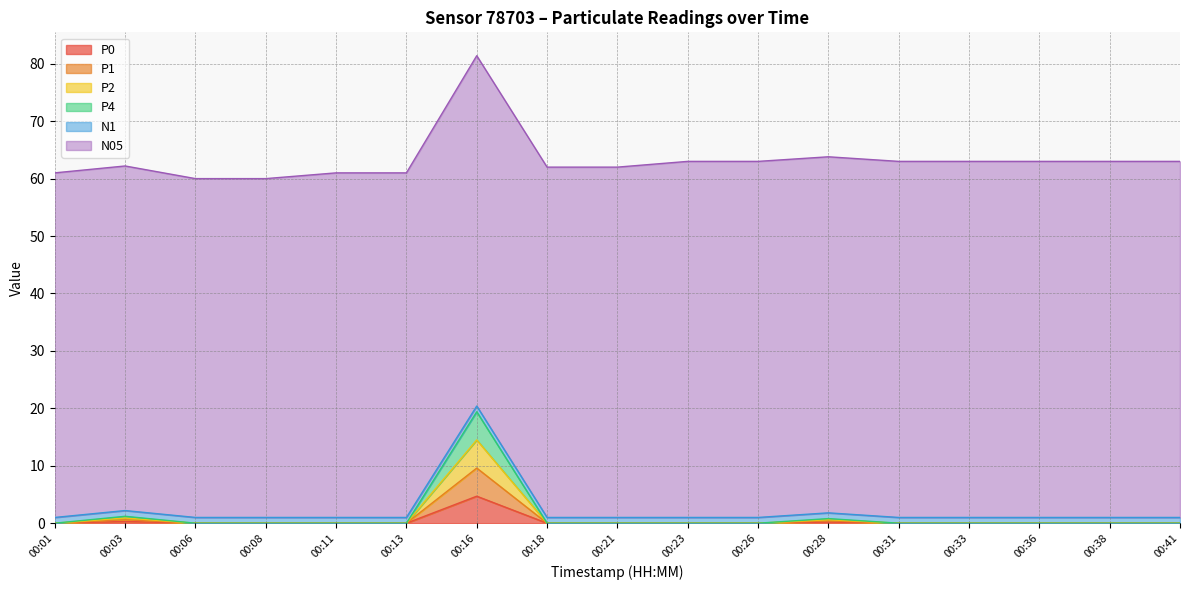

At which category is the sum across all series the highest?

00:16